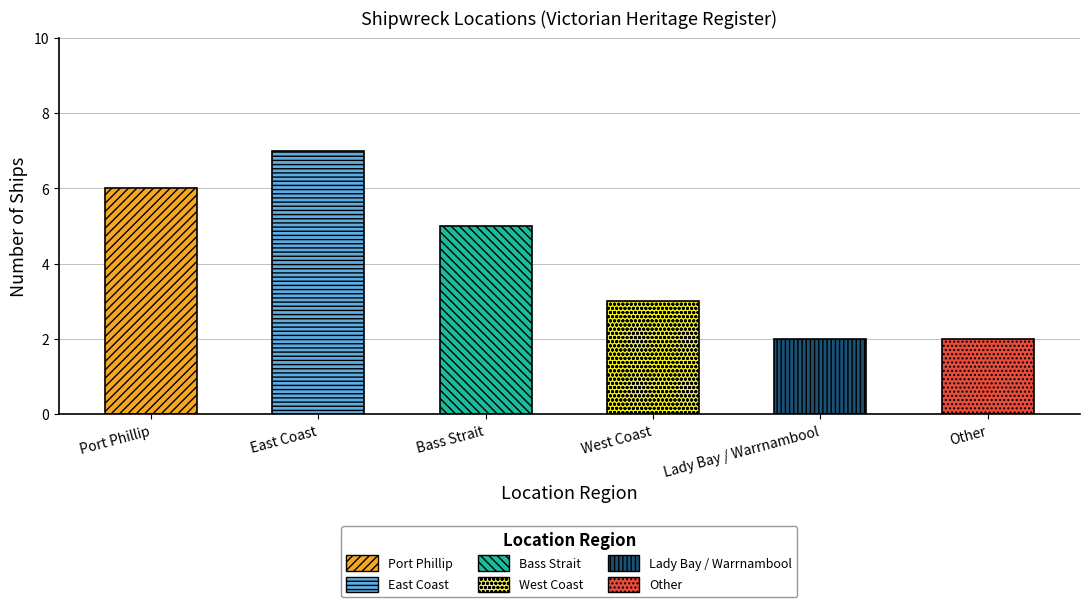

What is the greatest value displayed?

7